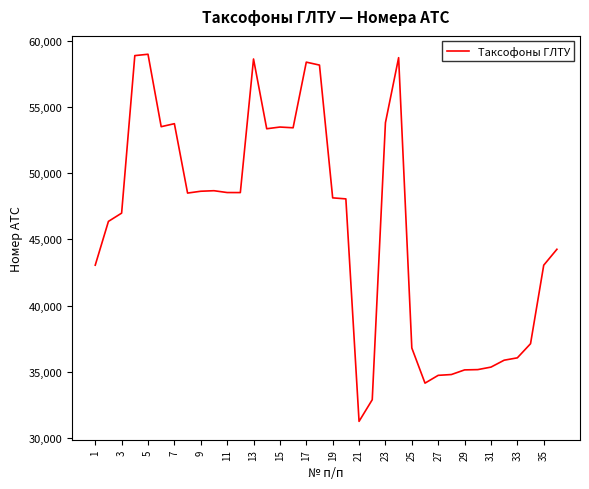

What is the minimum value shown in the chart?

31255